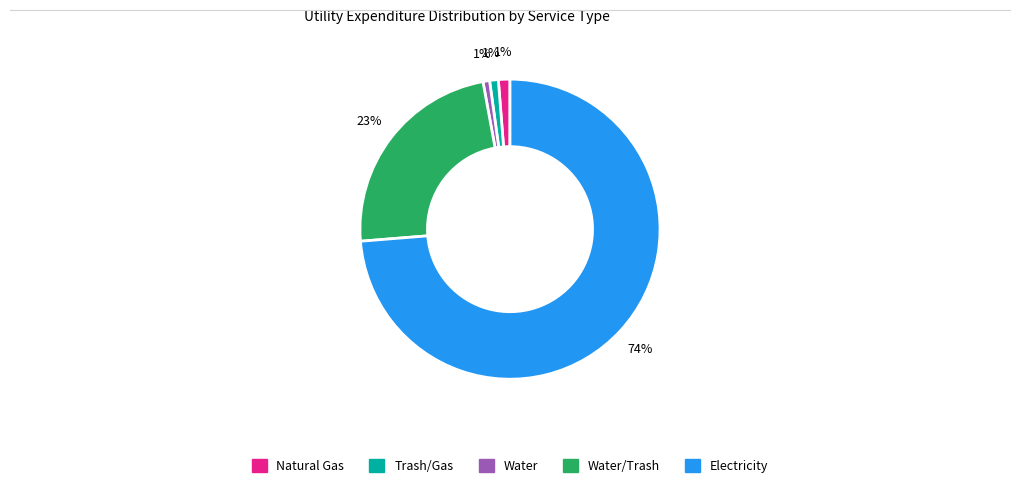

Is there a majority slice in this chart?

Yes